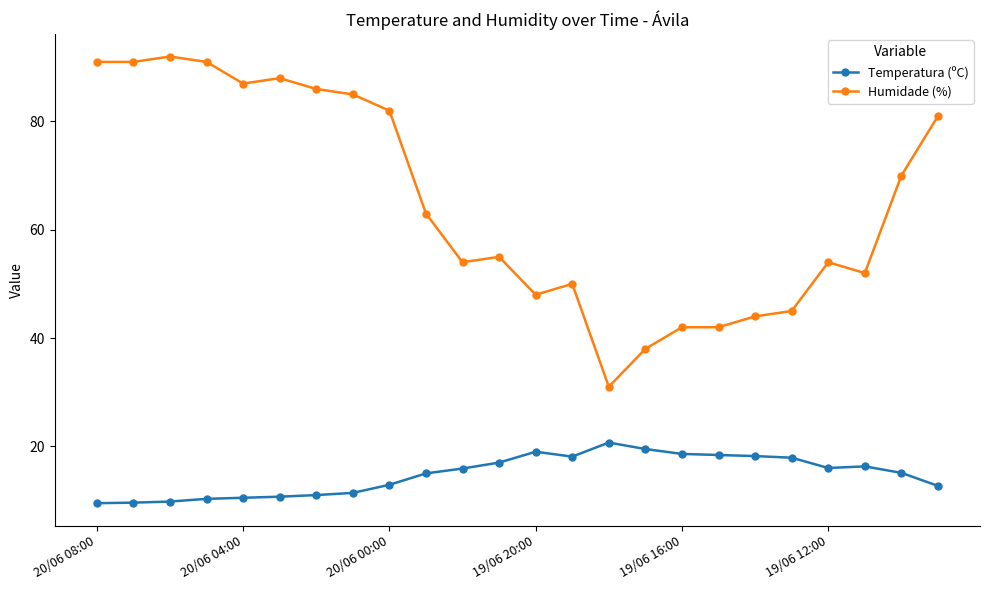

Which series has the largest total across all categories?

Humidade (%)